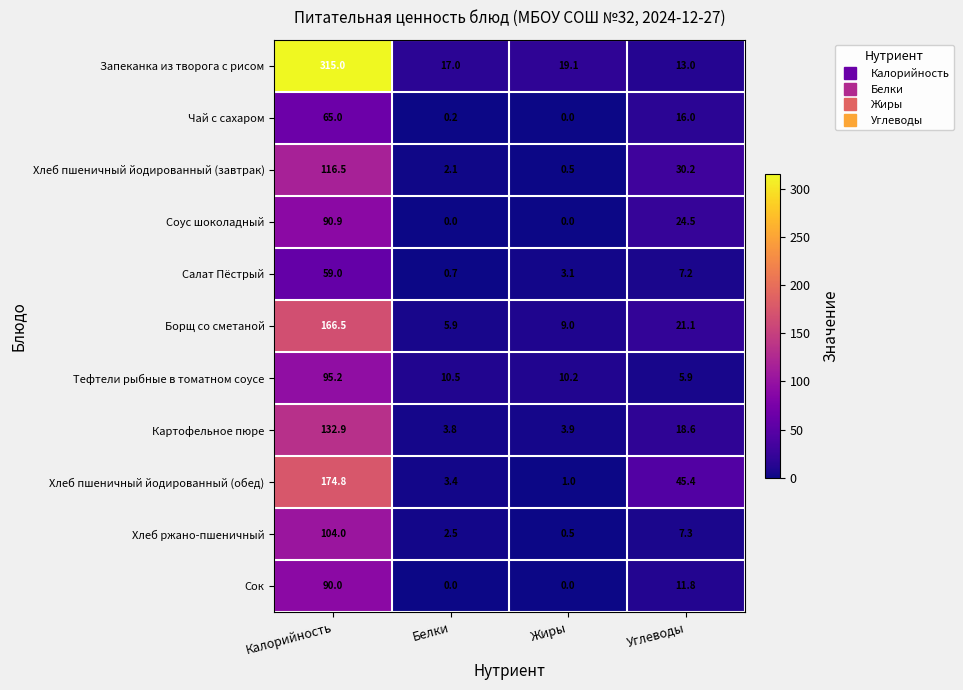

Is it true that Борщ со сметаной equals 5.9 at Белки?

True